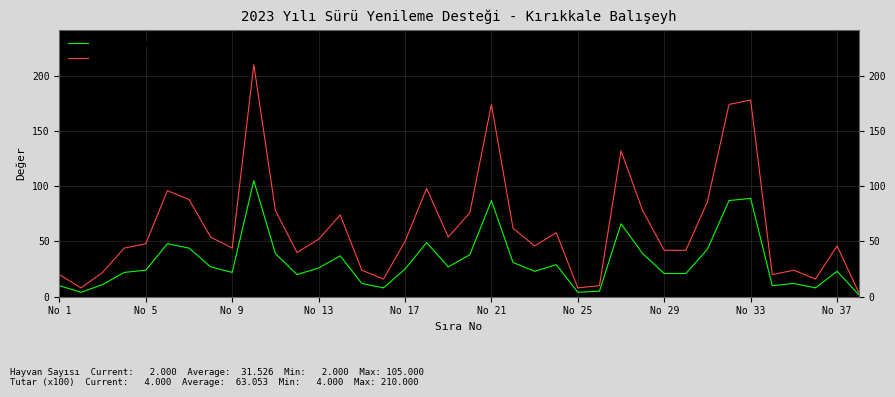

What is the maximum value for Hayvan Sayısı?

105